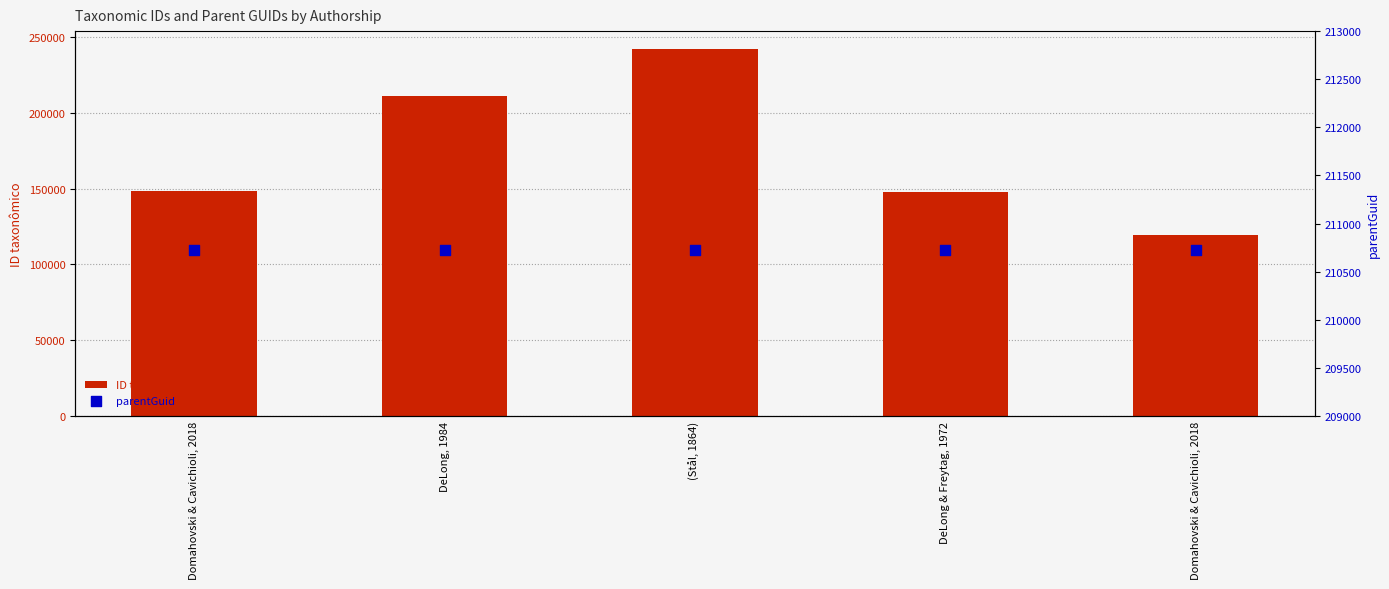

At how many categories does at least one series exceed 175970?

5